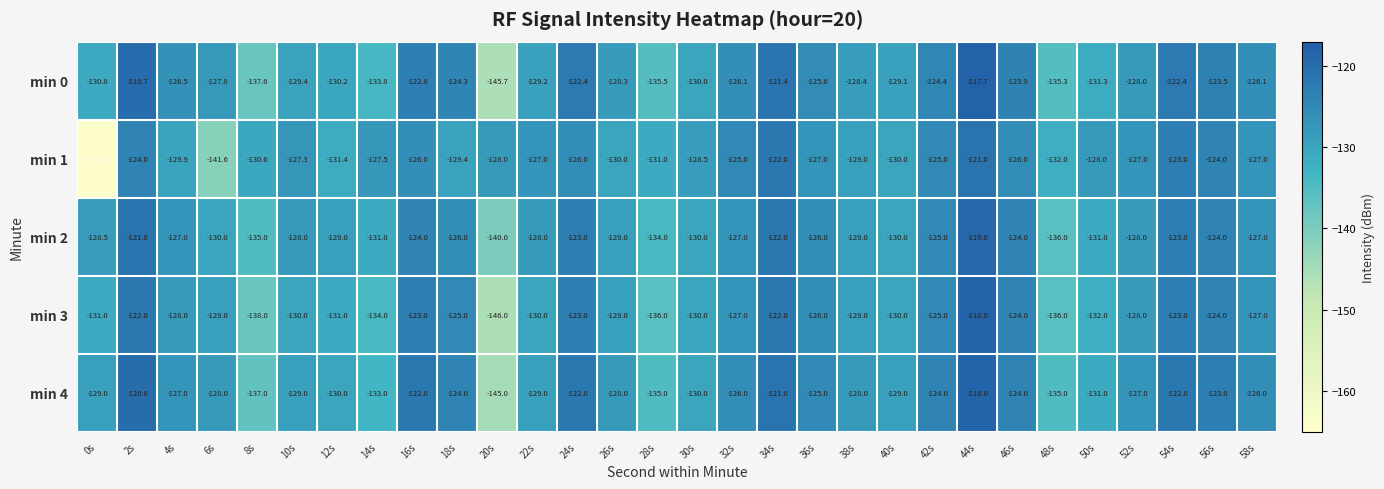

What value does the min 3 series have at 6s?

-129.0